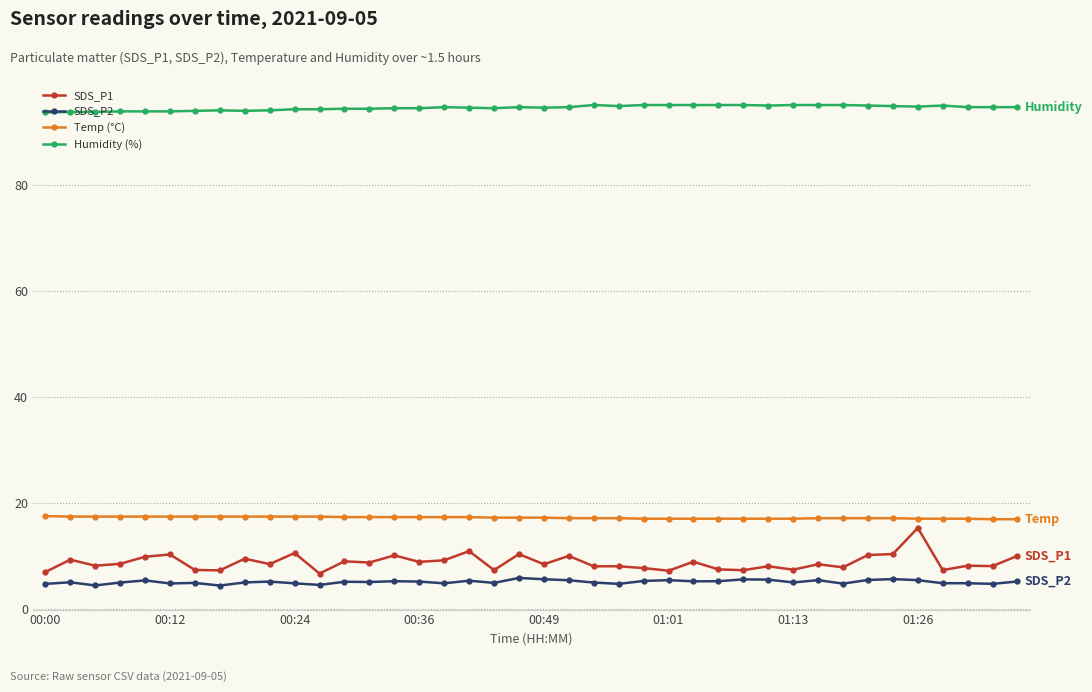

What is the highest value of the Temp (°C) series?

17.5